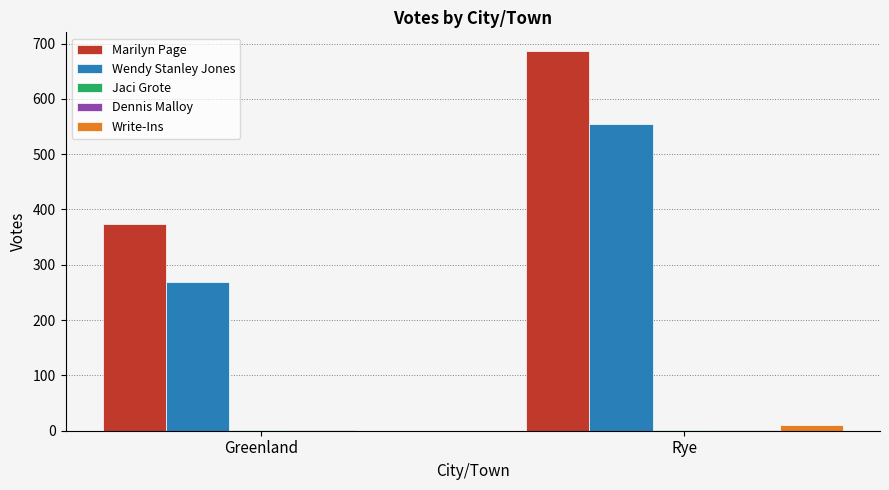

The value of Write-Ins at Greenland is 0. True or false?

True